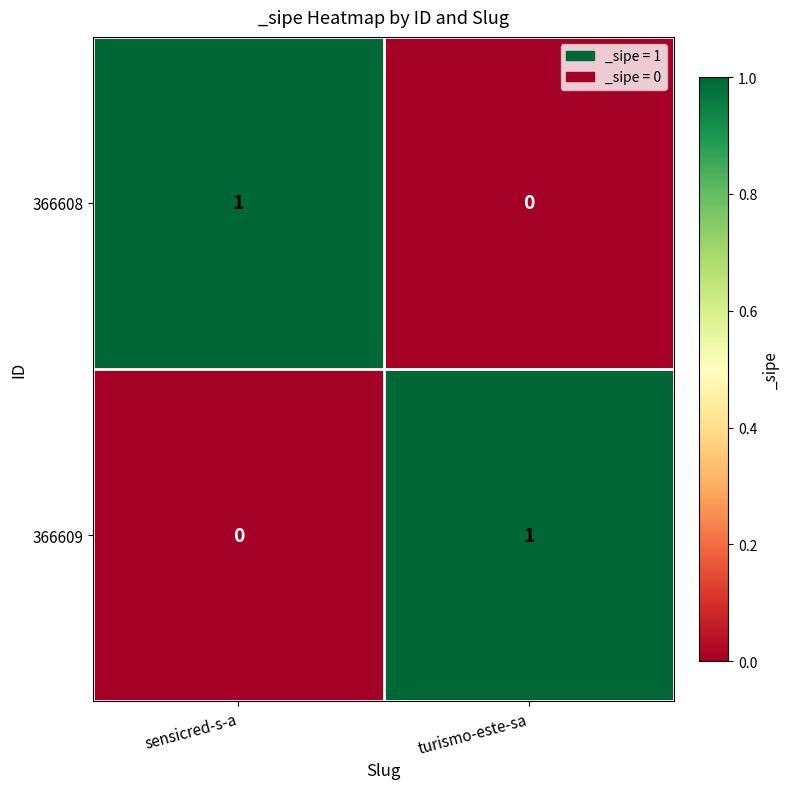

True or false: 366608 has a value of 1 at sensicred-s-a.

True